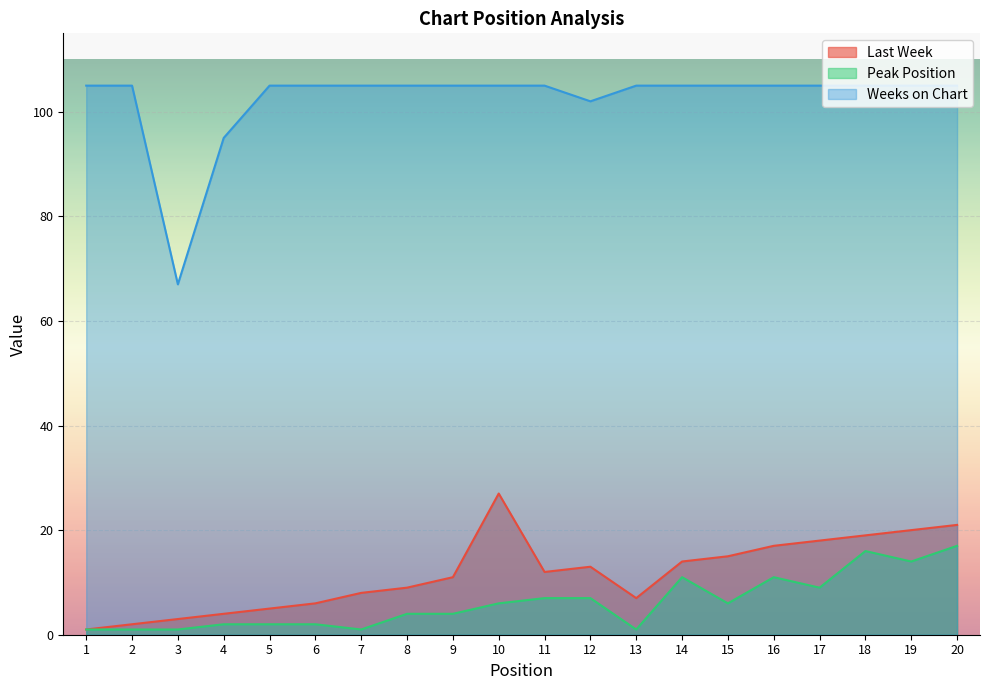

True or false: Last Week and Peak Position intersect in this chart.

False